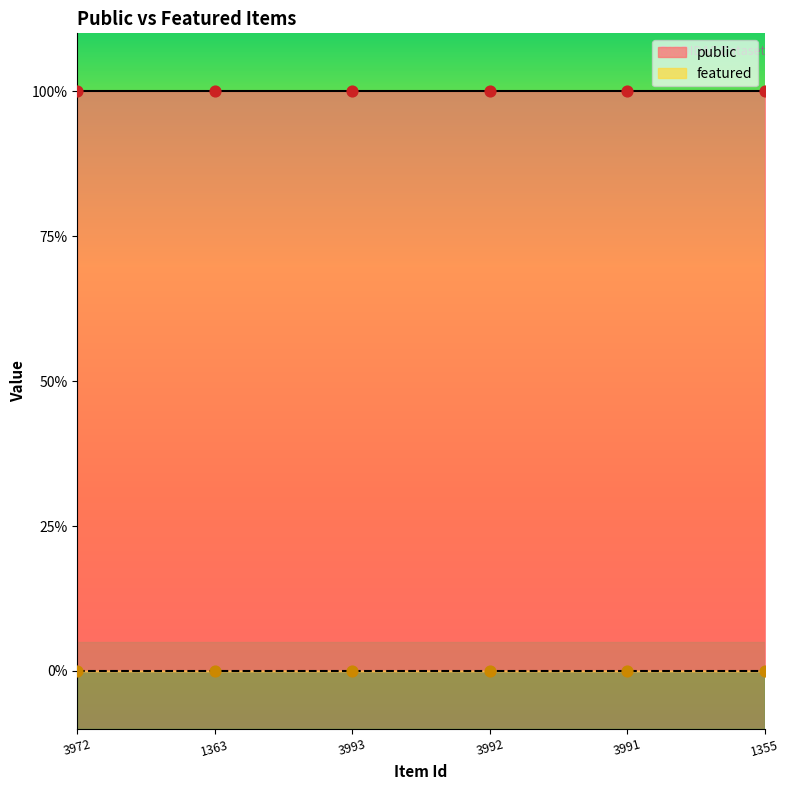

What is the total value across all series at 3991?

1